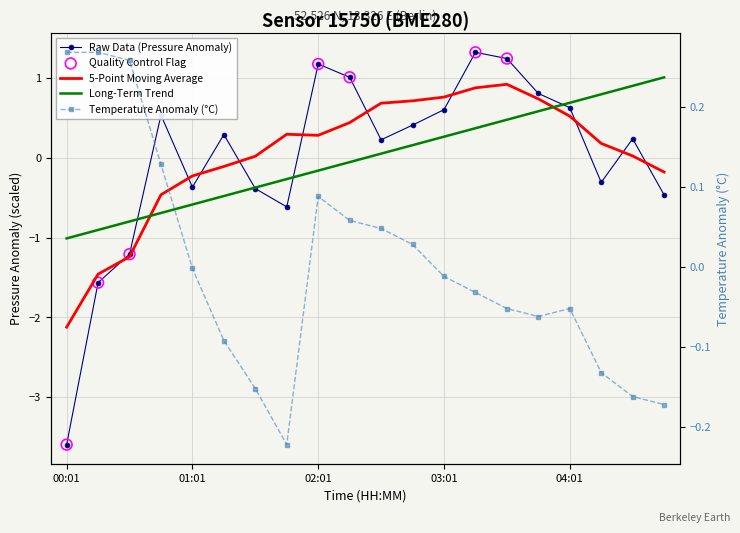

Which series has the largest total across all categories?

pressure